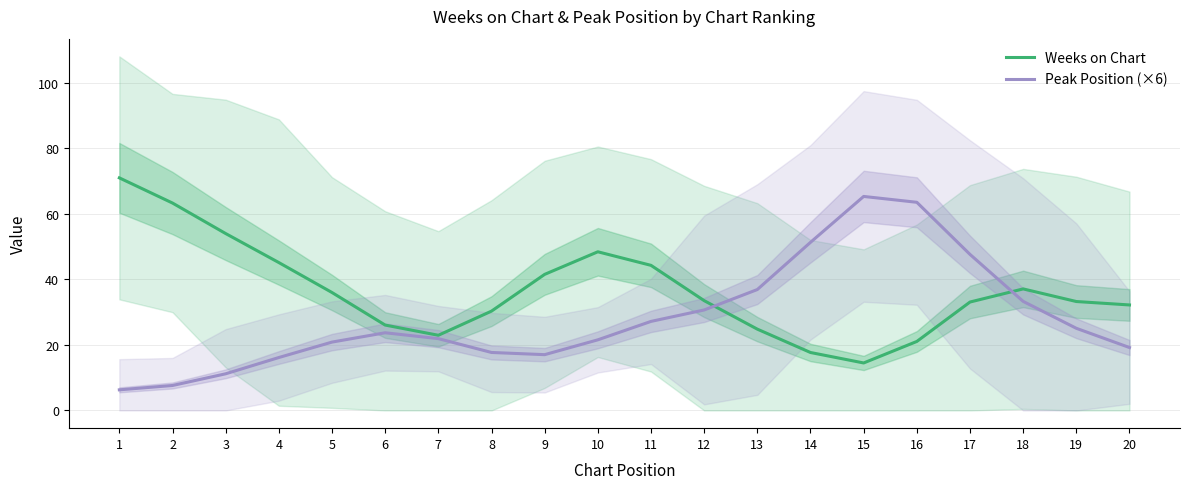

What is the sum of all Peak Position (×6) values?

564.0